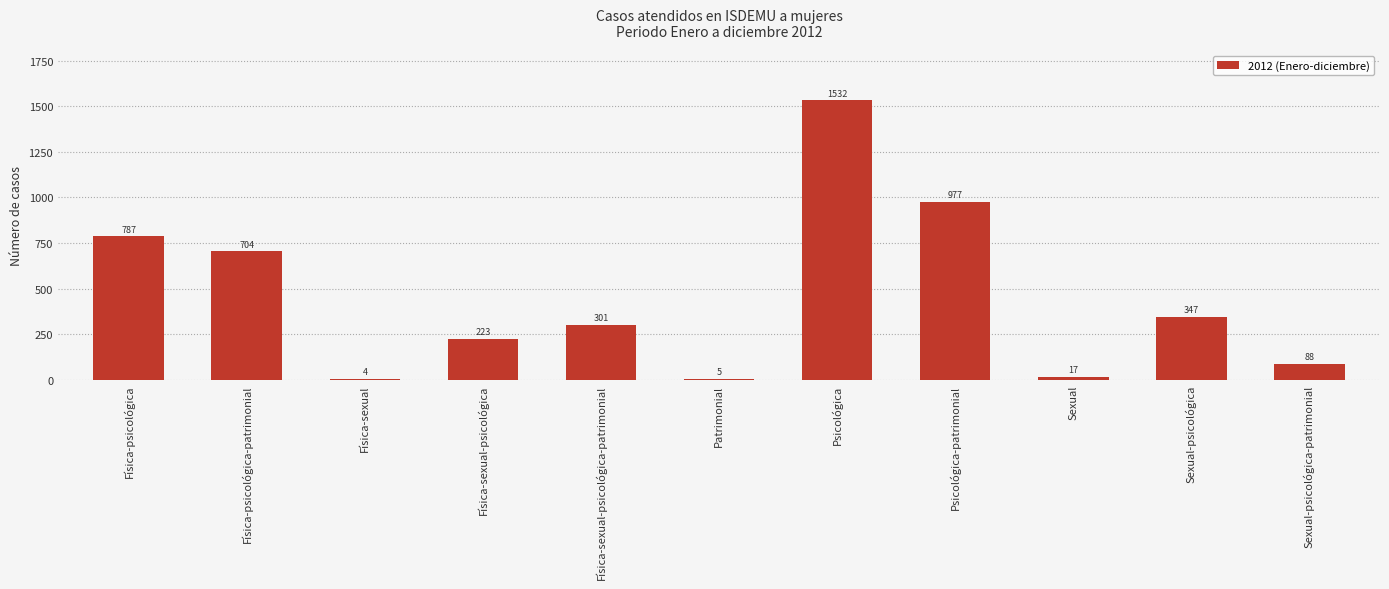

The value at Física-psicológica-patrimonial is 1159. True or false?

False